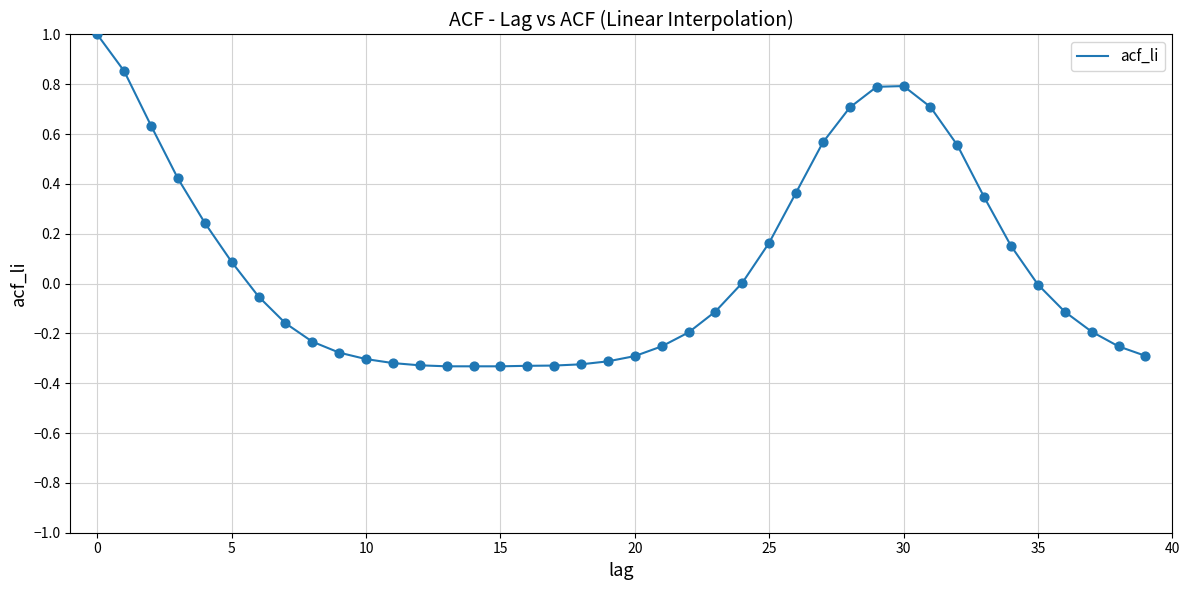

What is the difference between the maximum and minimum values?

1.3